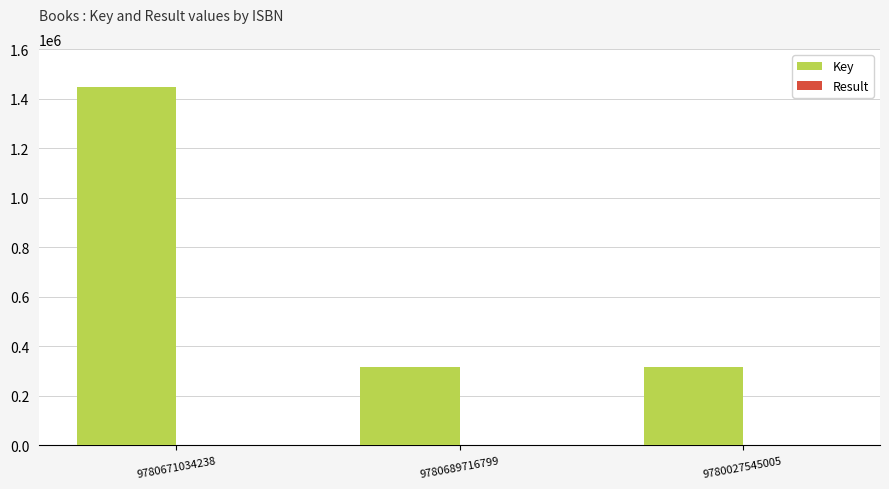

Between 9780671034238 and 9780689716799, which series saw the biggest shift?

Key